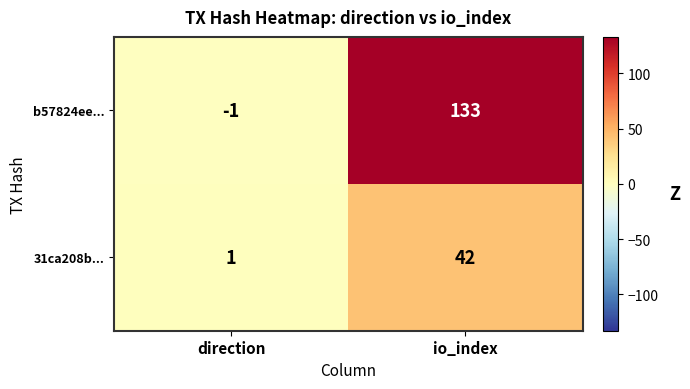

Rank the series by their average value, from lowest to highest.

31ca208b..., b57824ee...